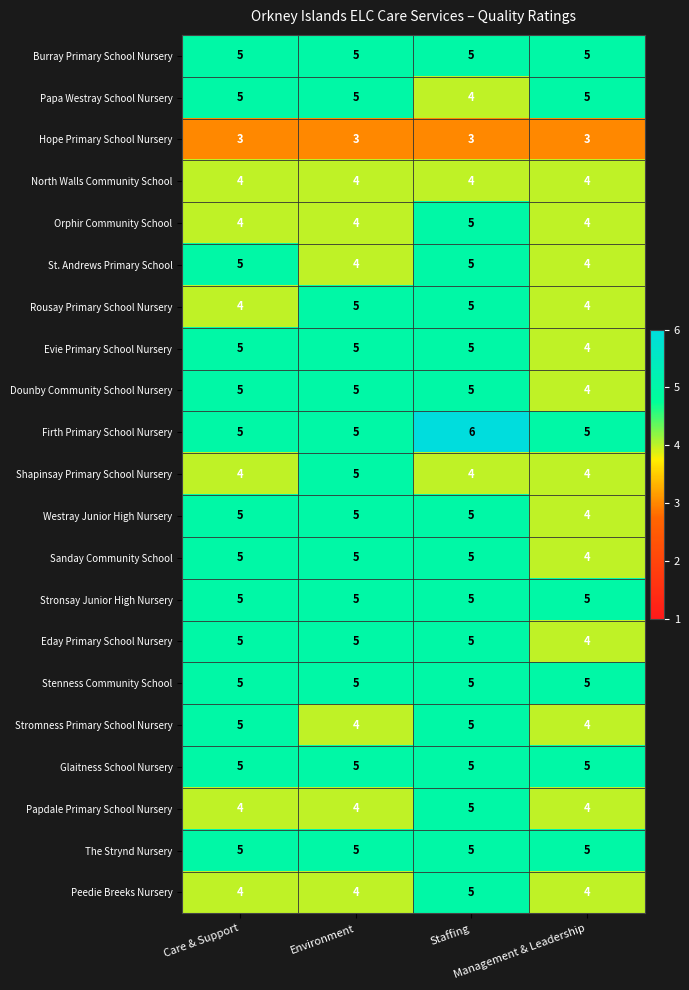

How many Sanday Community School values are between 5 and 6?

3